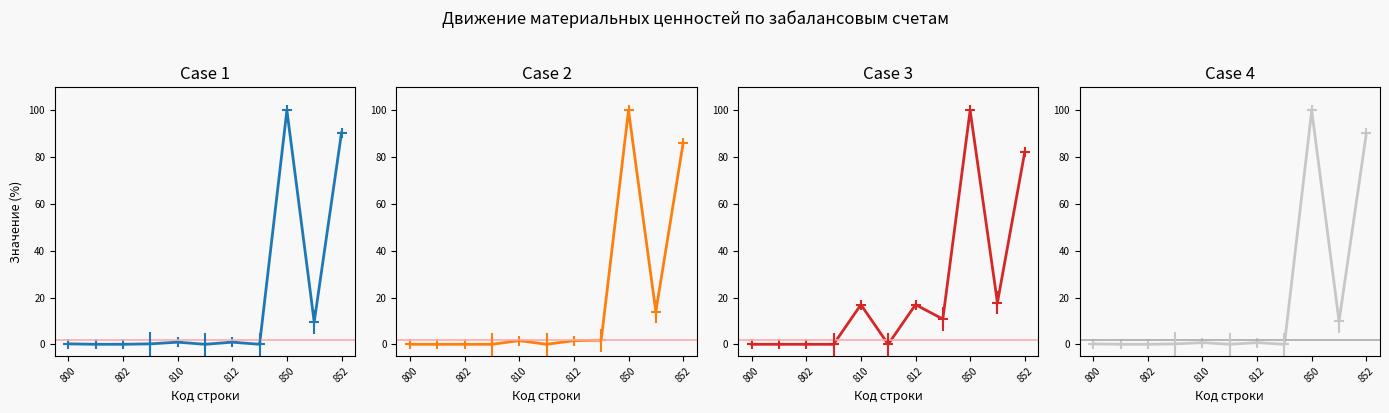

Is it true that Наличие на начало года equals 0.0 at 802?

False